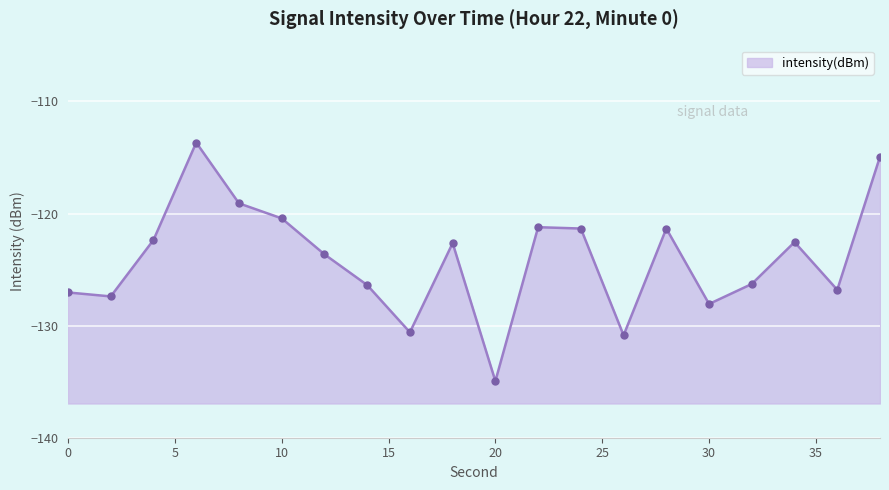

How many lines are shown in the chart?

1